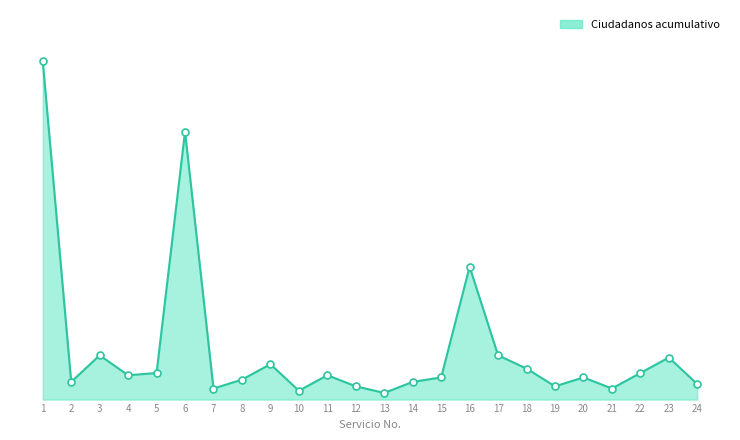

What is the value of the 16th point from the left?

60